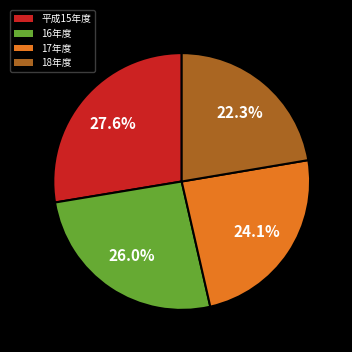

Does 18年度 represent more than half of the total?

No